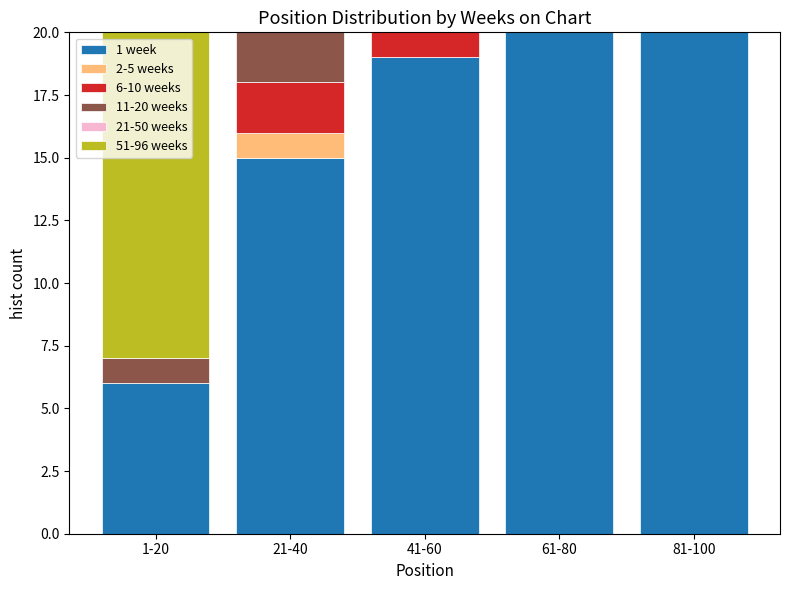

Reading left to right, what are the values for 1 week?

1-20=6	21-40=15	41-60=19	61-80=20	81-100=20